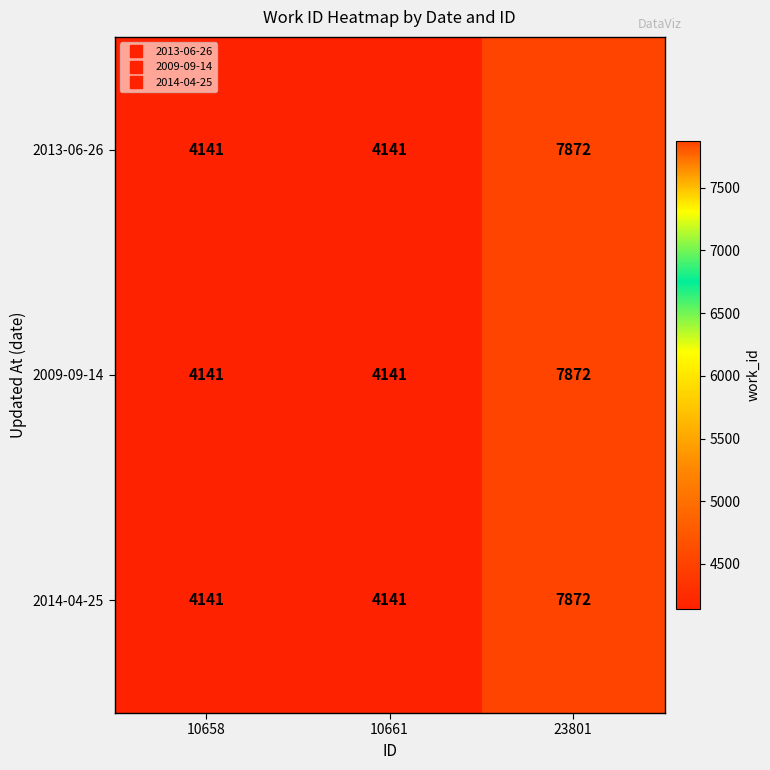

At which category is the sum across all series the highest?

23801